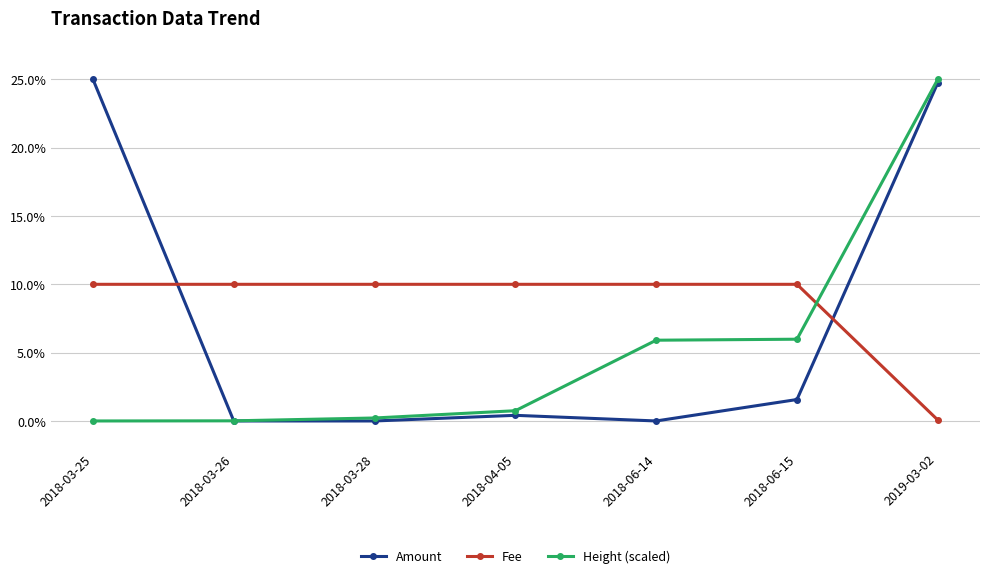

Which series changed the most between 2018-03-25 and 2019-03-02?

Height (scaled)